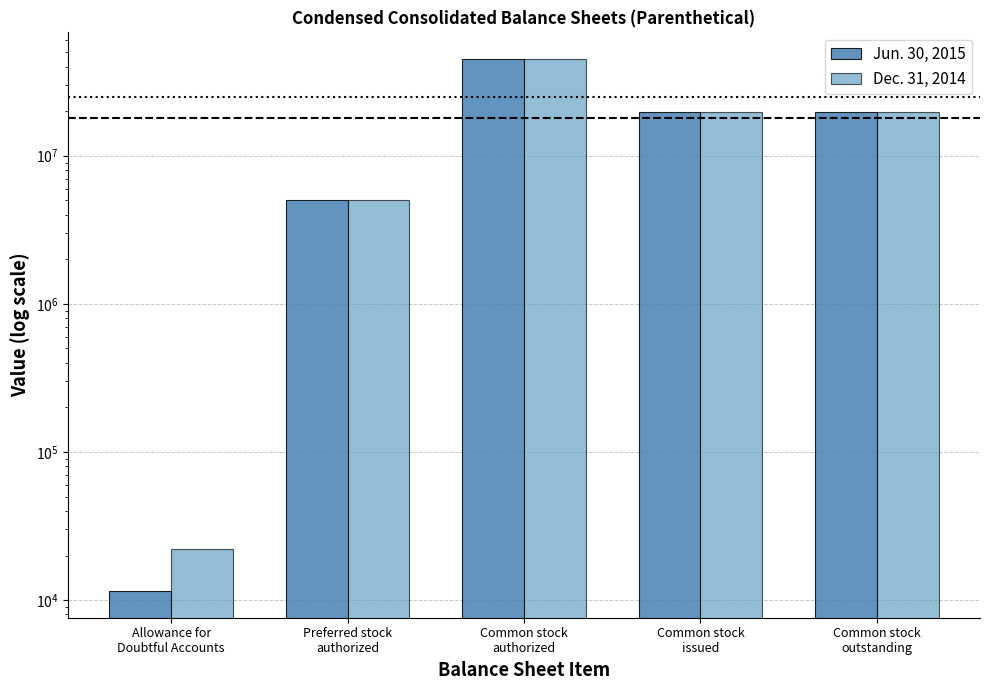

At which category is the sum across all series the highest?

Common stock
authorized